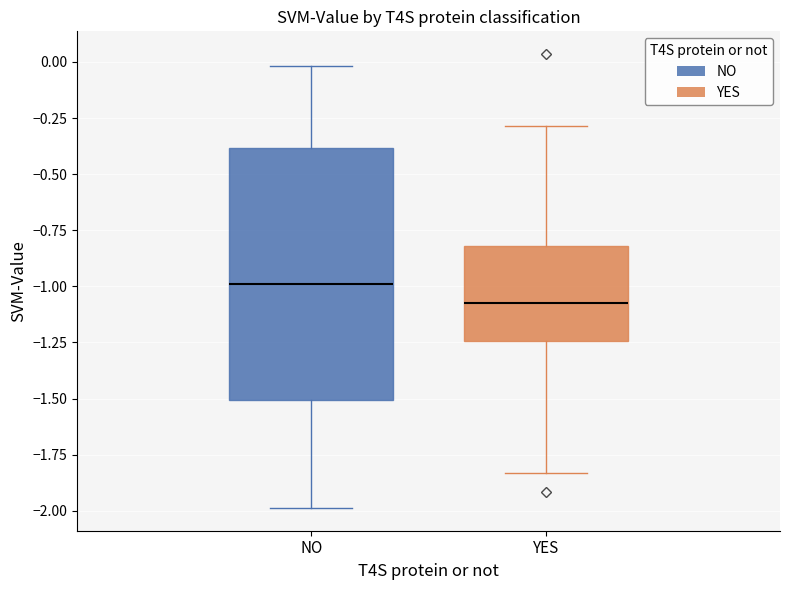

Which box's median line is the lowest?

YES